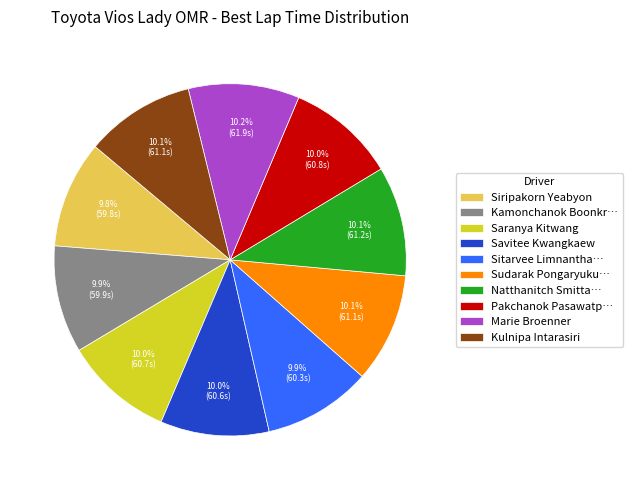

What percentage is NOT represented by Pakchanok Pasawatp…?

90.0%